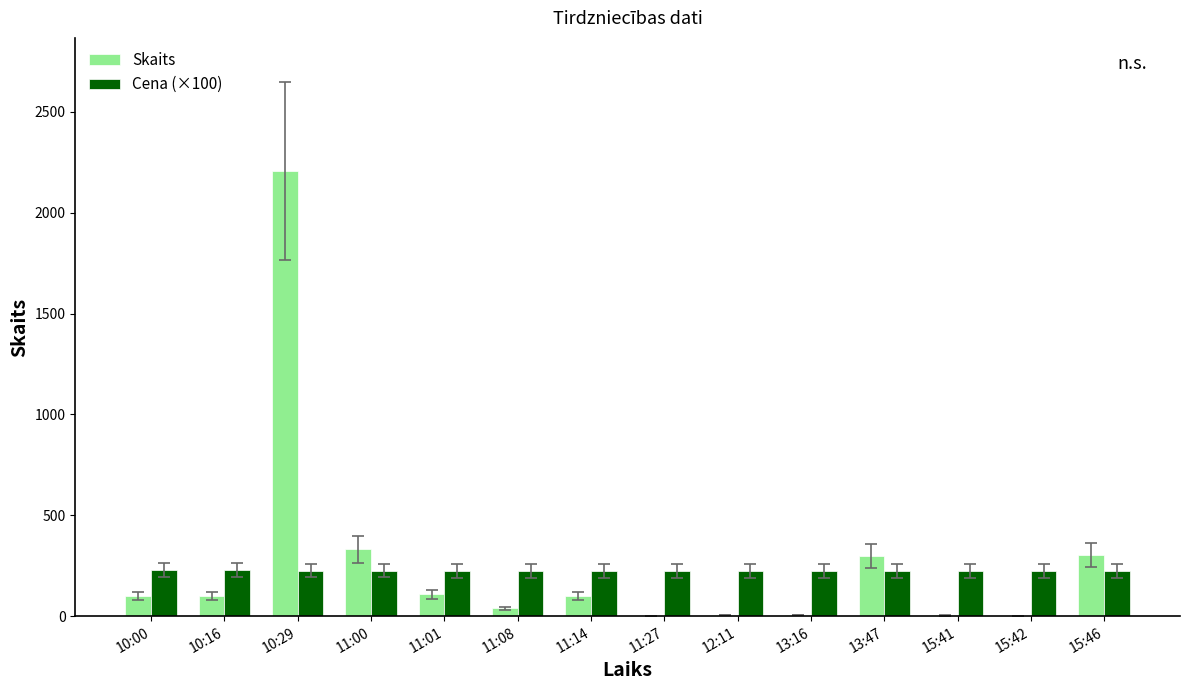

What is the greatest value displayed?

2205.0